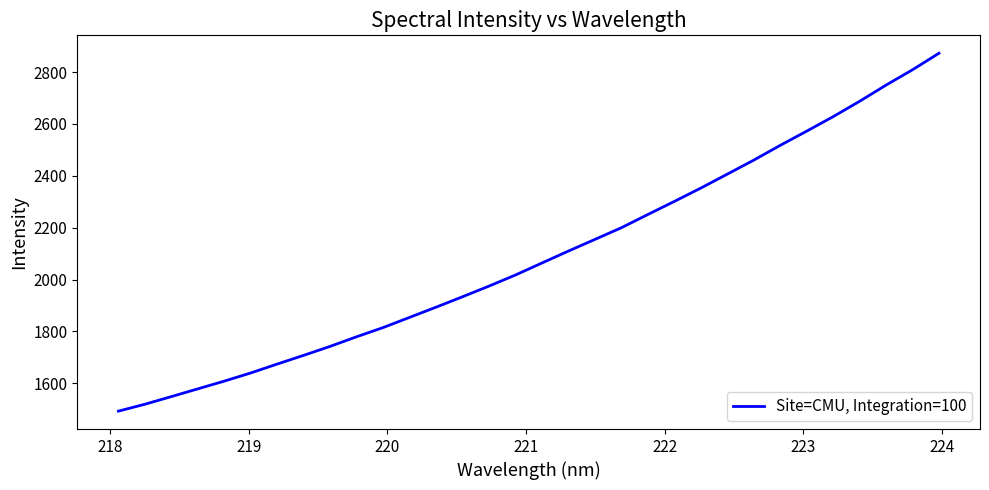

What is the average value?

2091.3